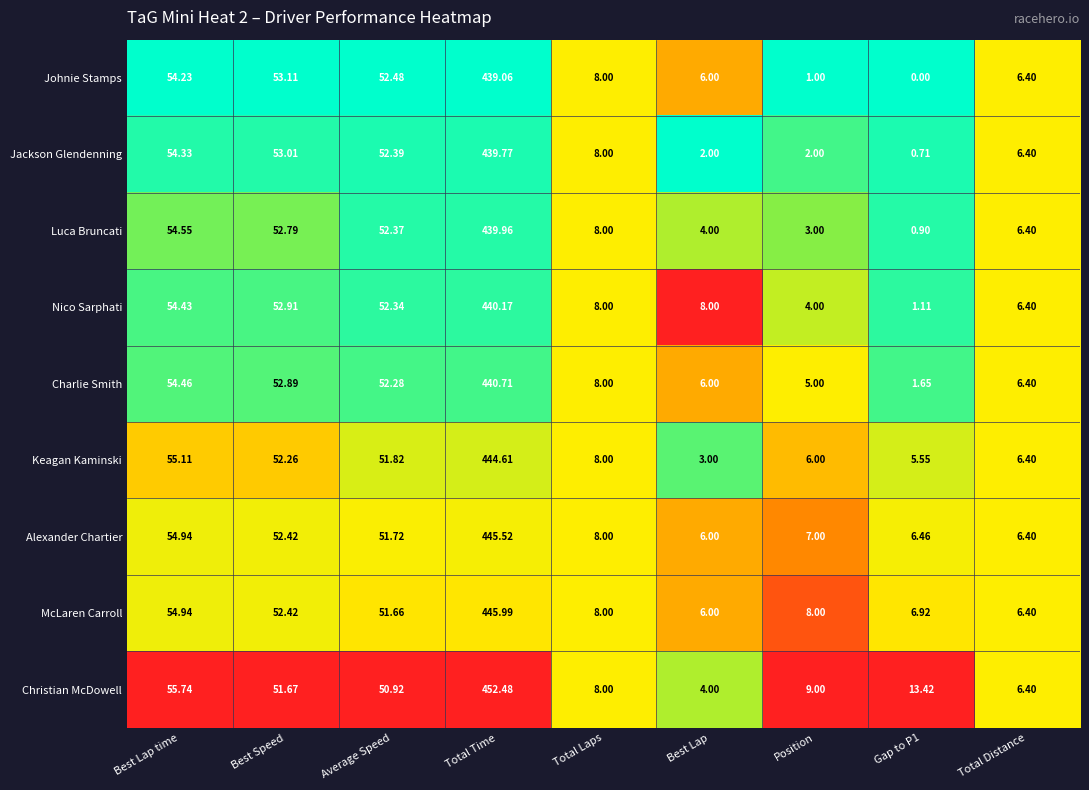

Which series has the largest range (max minus min)?

Christian McDowell